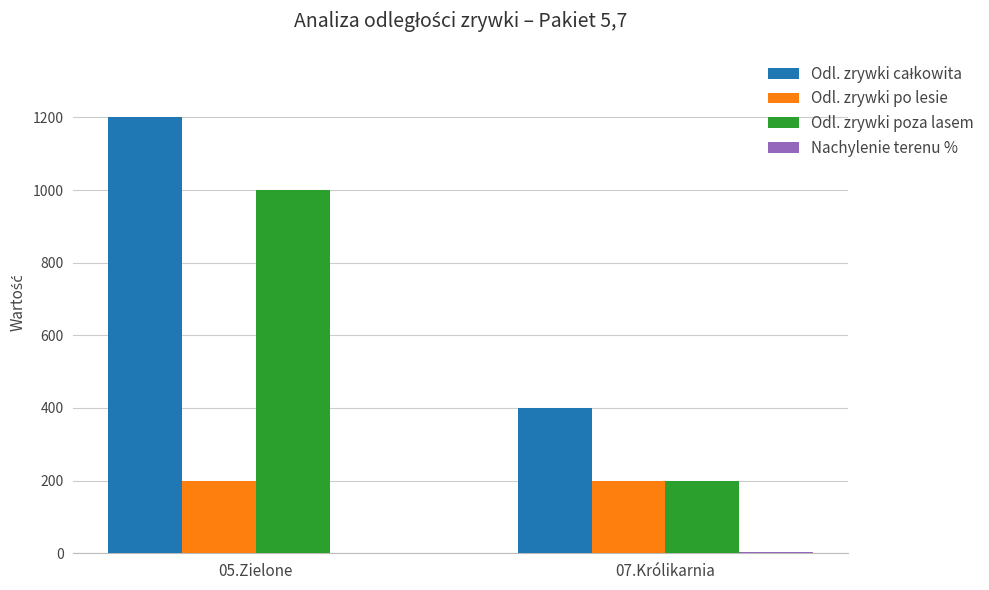

The value of Odl. zrywki po lesie at 07.Królikarnia is 200. True or false?

True